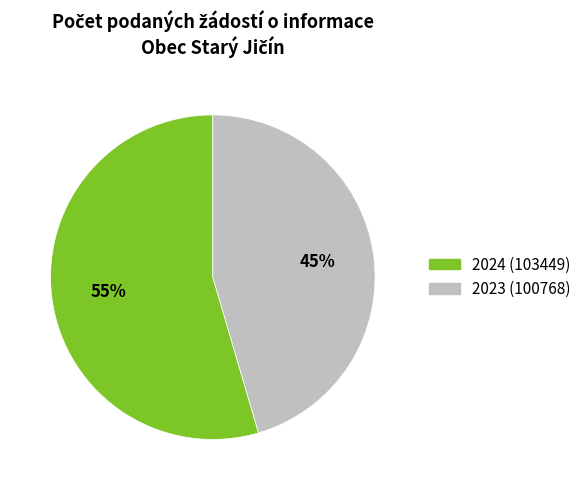

How many segments does this pie chart have?

2